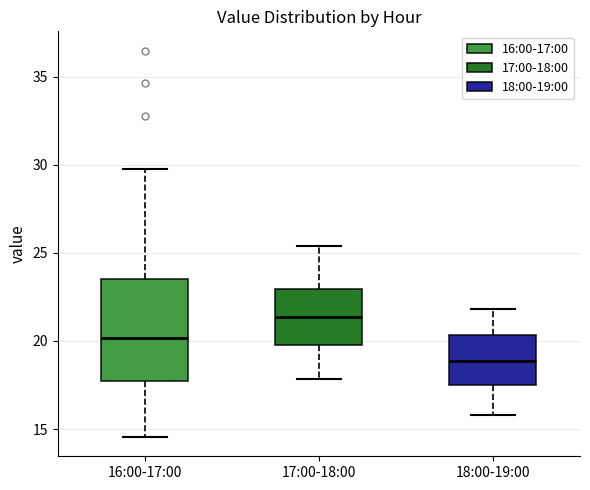

Where does the lower whisker of the box for 16:00-17:00 end on the y-axis? The values are not printed on the chart, so give them approximately, as read against the axis.

14.5